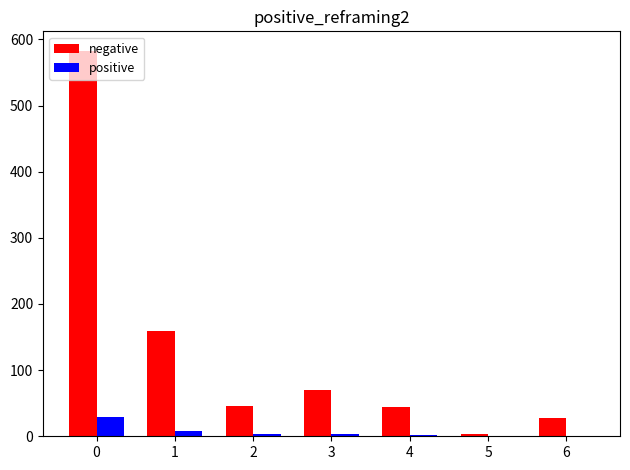

Are the bars grouped side by side (vs. stacked)?

Yes